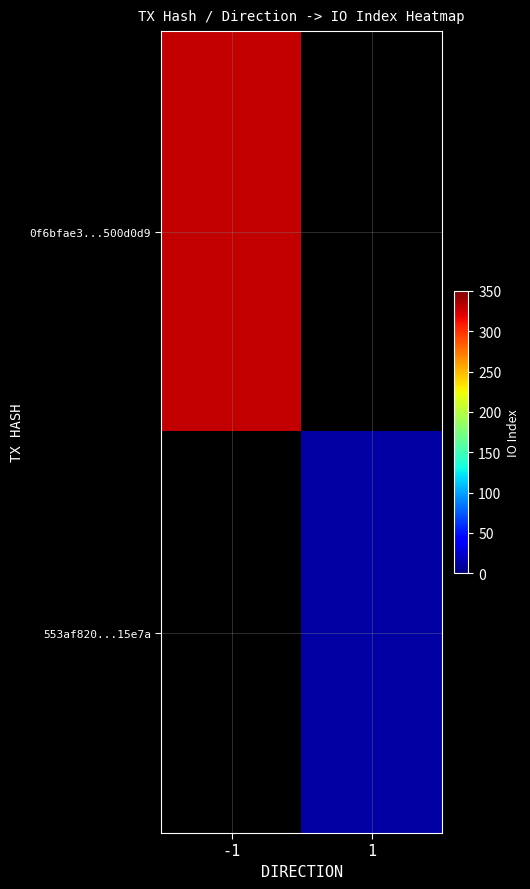

How many categories are shown in the chart?

2